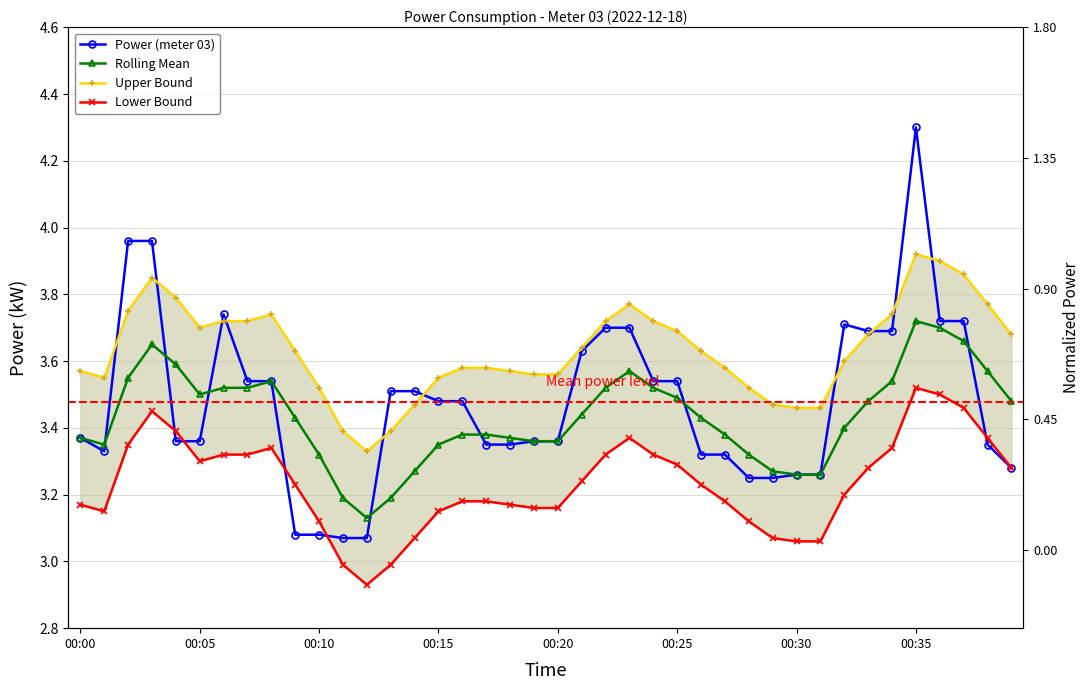

How many intersections are there between Power (meter 03) and Rolling Mean?

7